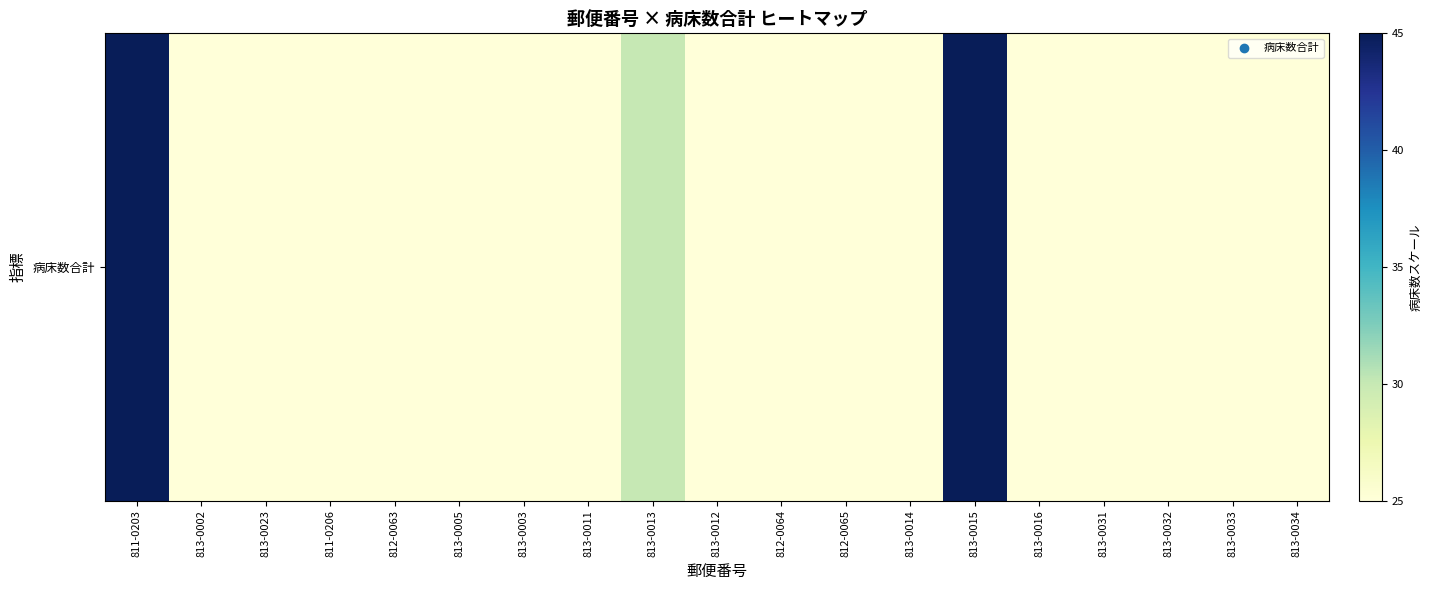

Reading left to right, what are all the values shown in this chart?

811-0203=45	813-0002=25	813-0023=25	811-0206=25	812-0063=25	813-0005=25	813-0003=25	813-0011=25	813-0013=30	813-0012=25	812-0064=25	812-0065=25	813-0014=25	813-0015=45	813-0016=25	813-0031=25	813-0032=25	813-0033=25	813-0034=25